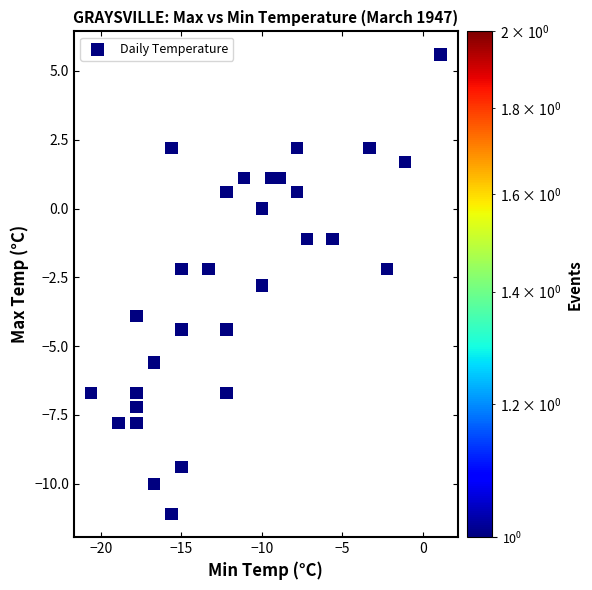

What is the range of X values (max minus min)?

21.7